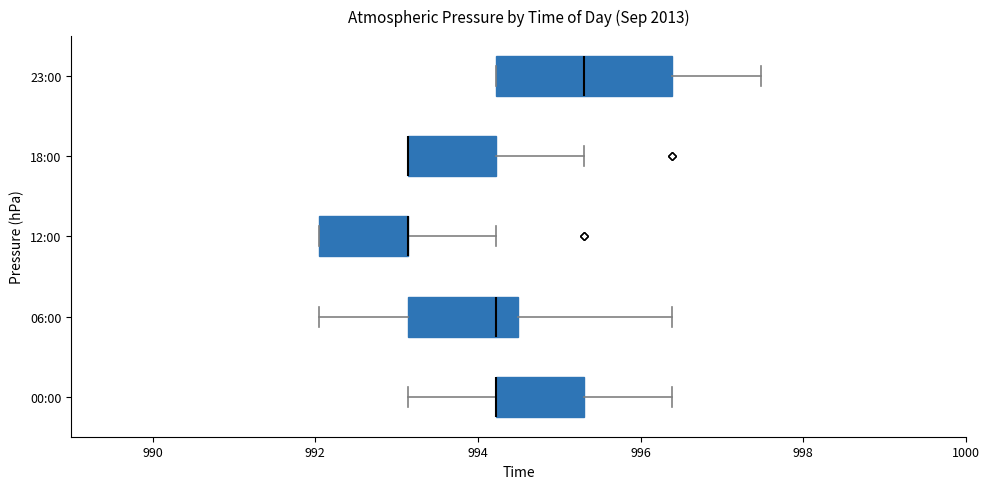

Which box is the widest, from its left edge to its right edge?

23:00